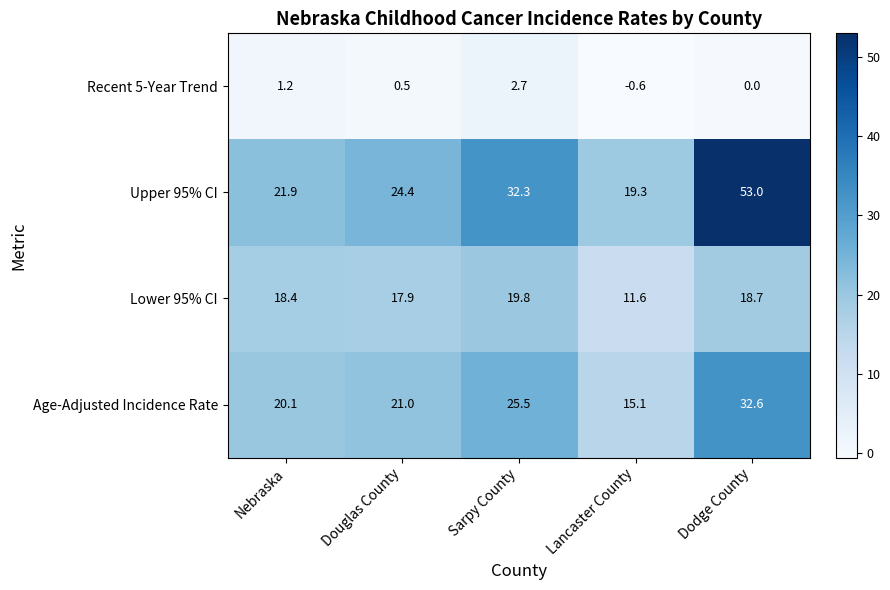

What is the difference between the Recent 5-Year Trend values at Douglas County and Dodge County?

0.5